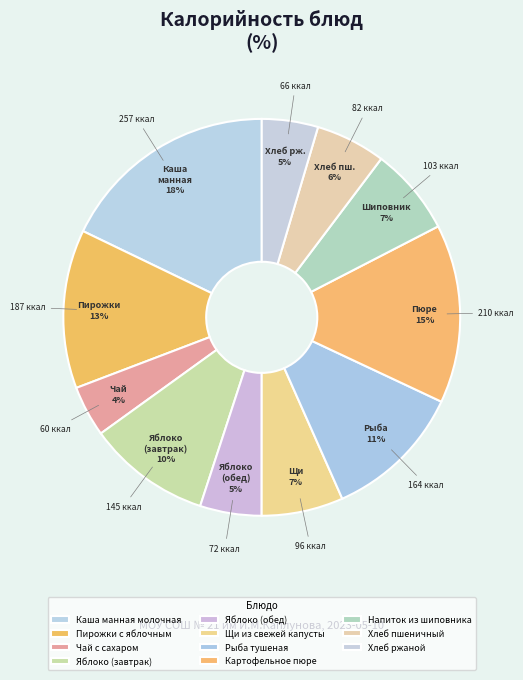

To the nearest percent, what portion does Рыба тушеная represent?

11%